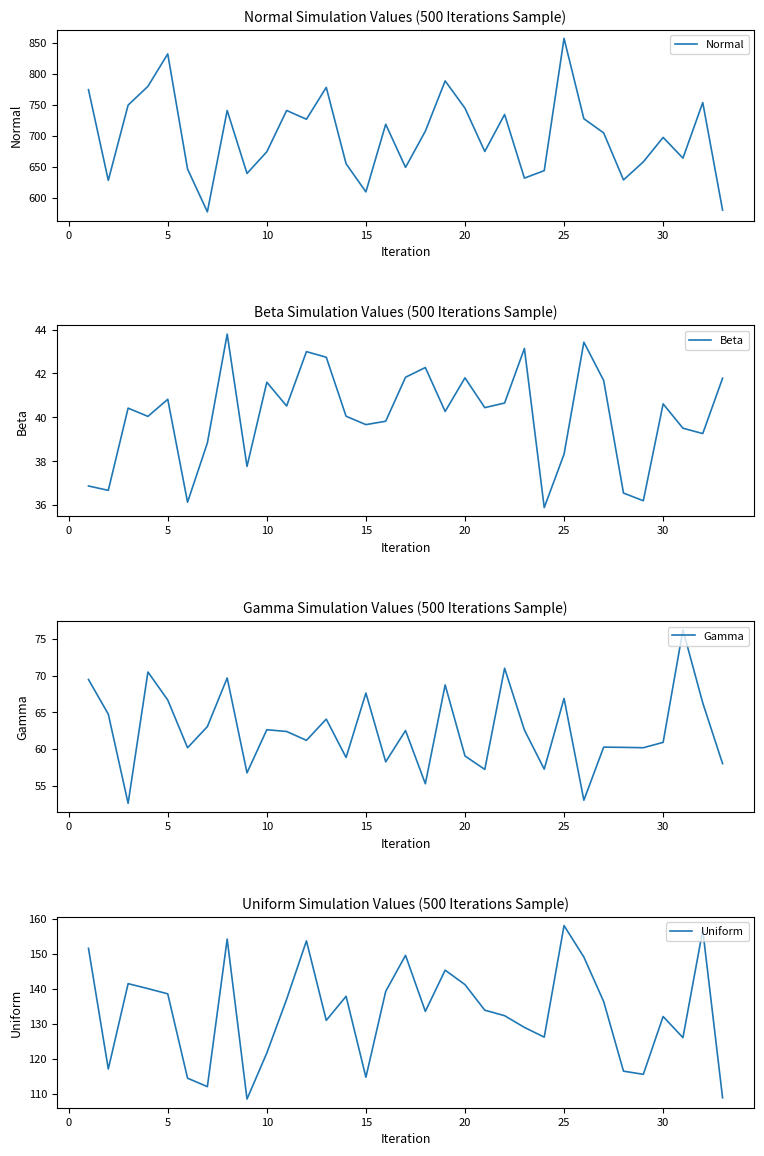

True or false: Gamma and Beta cross at least once.

False